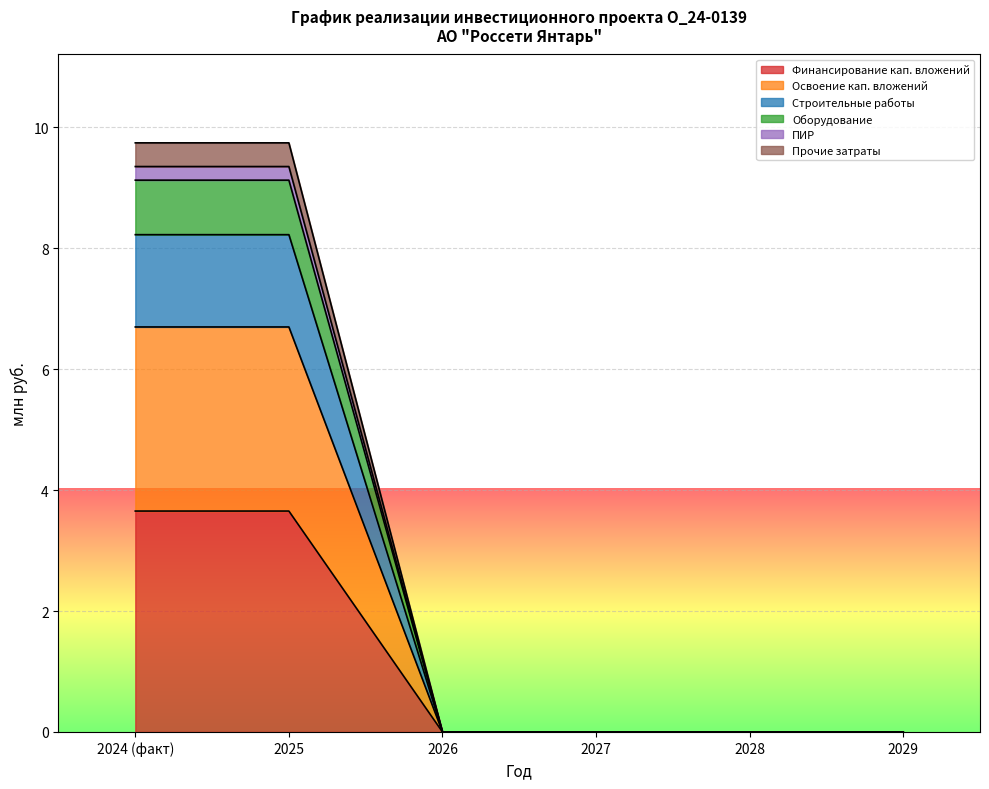

True or false: Финансирование кап. вложений has more than 1 points higher than both neighbors.

False